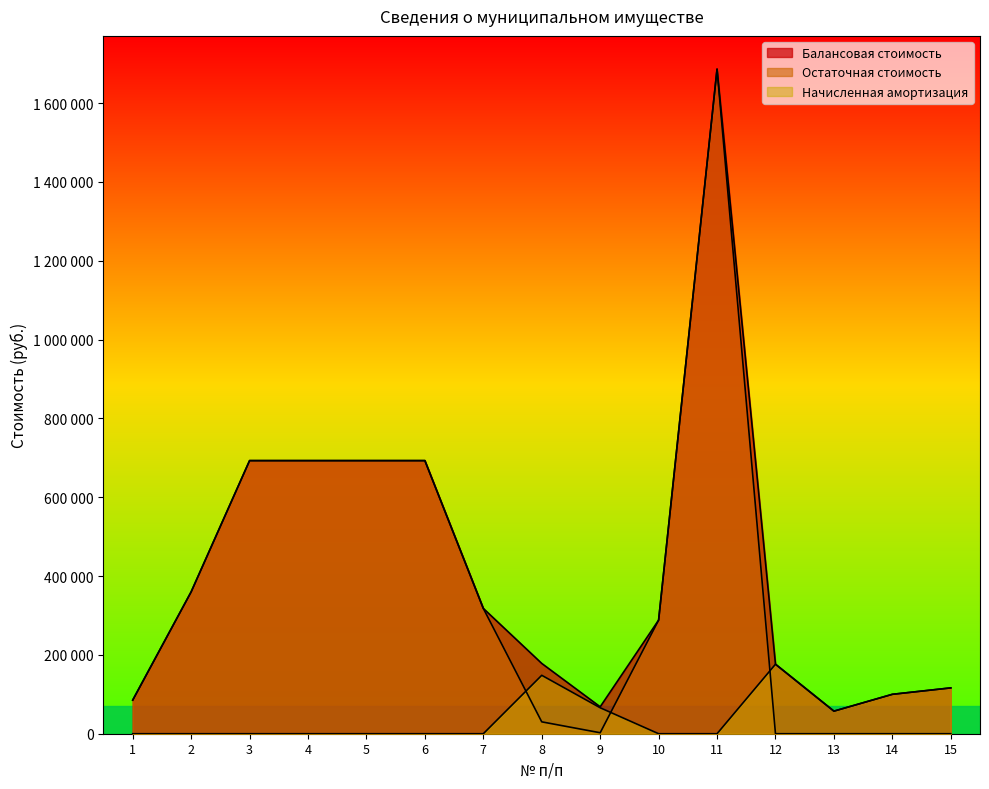

What is the average value of the Балансовая стоимость series?

413774.1